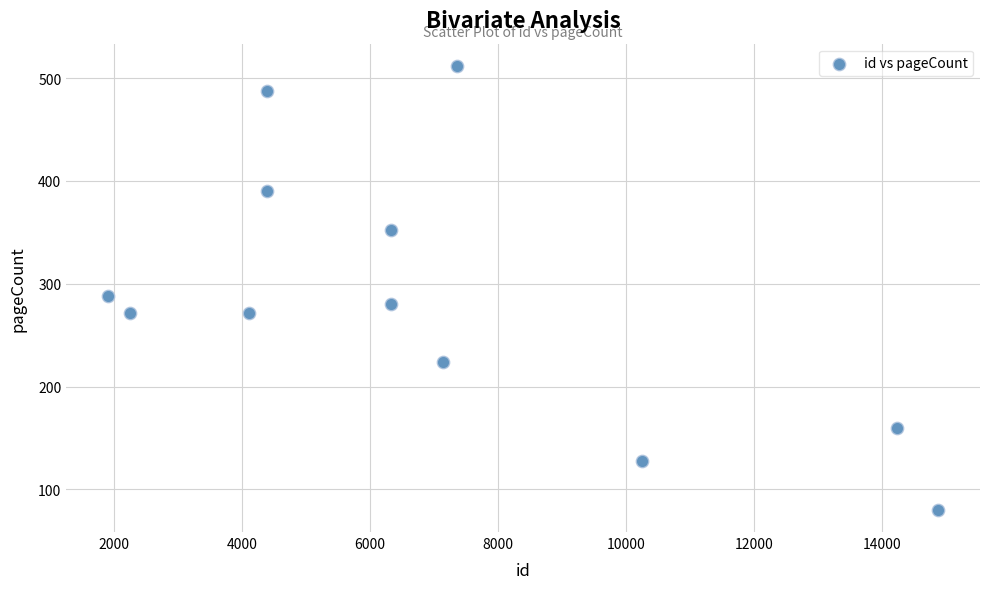

What is the average Y value?

287